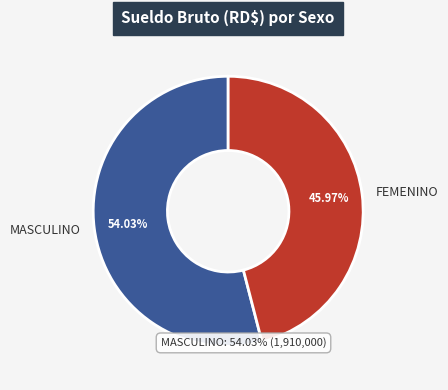

How many segments does this pie chart have?

2